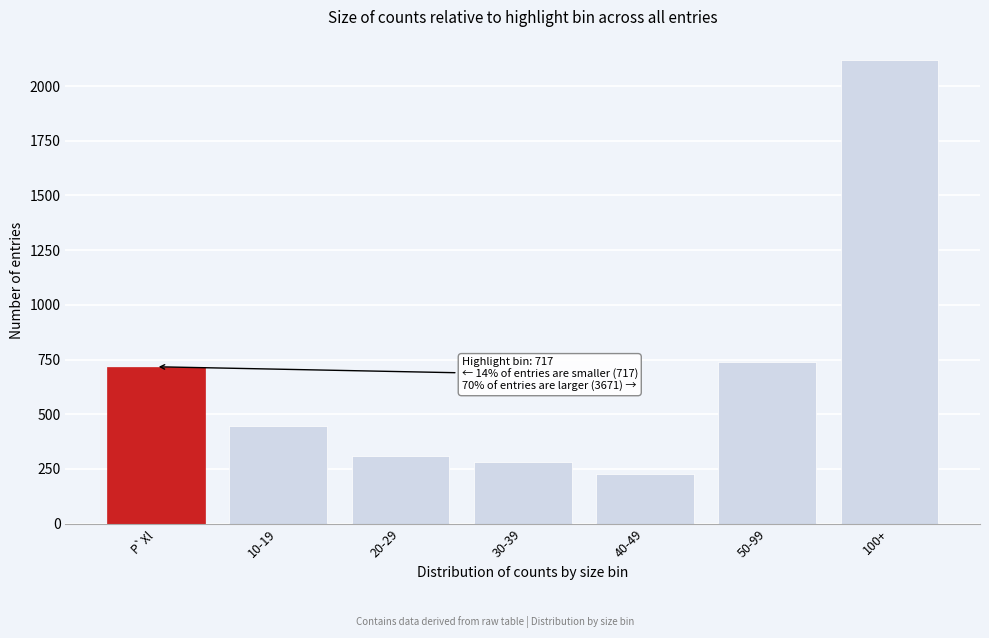

Reading left to right, list all the values displayed in this chart.

717	446	309	280	225	738	2119